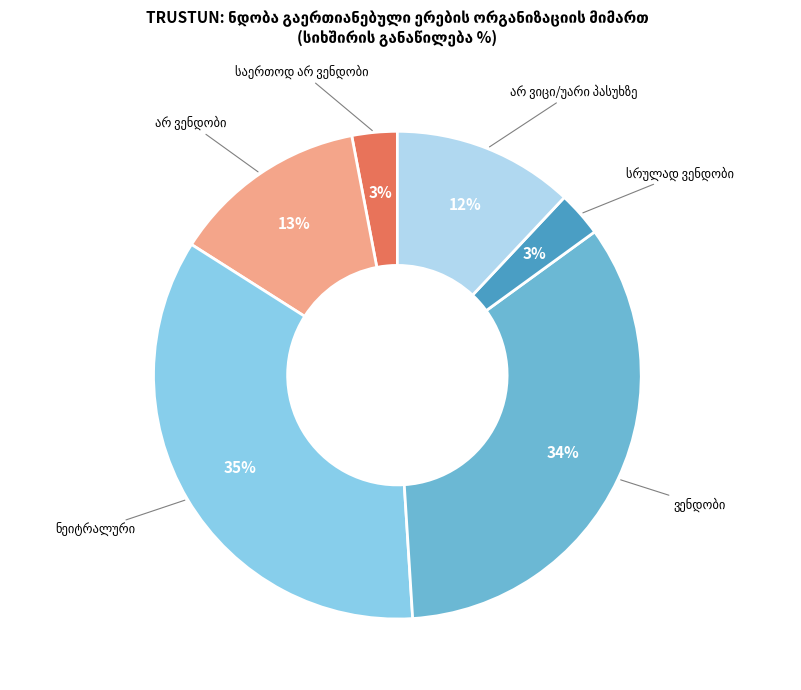

To the nearest percent, what is the average slice percentage?

17%